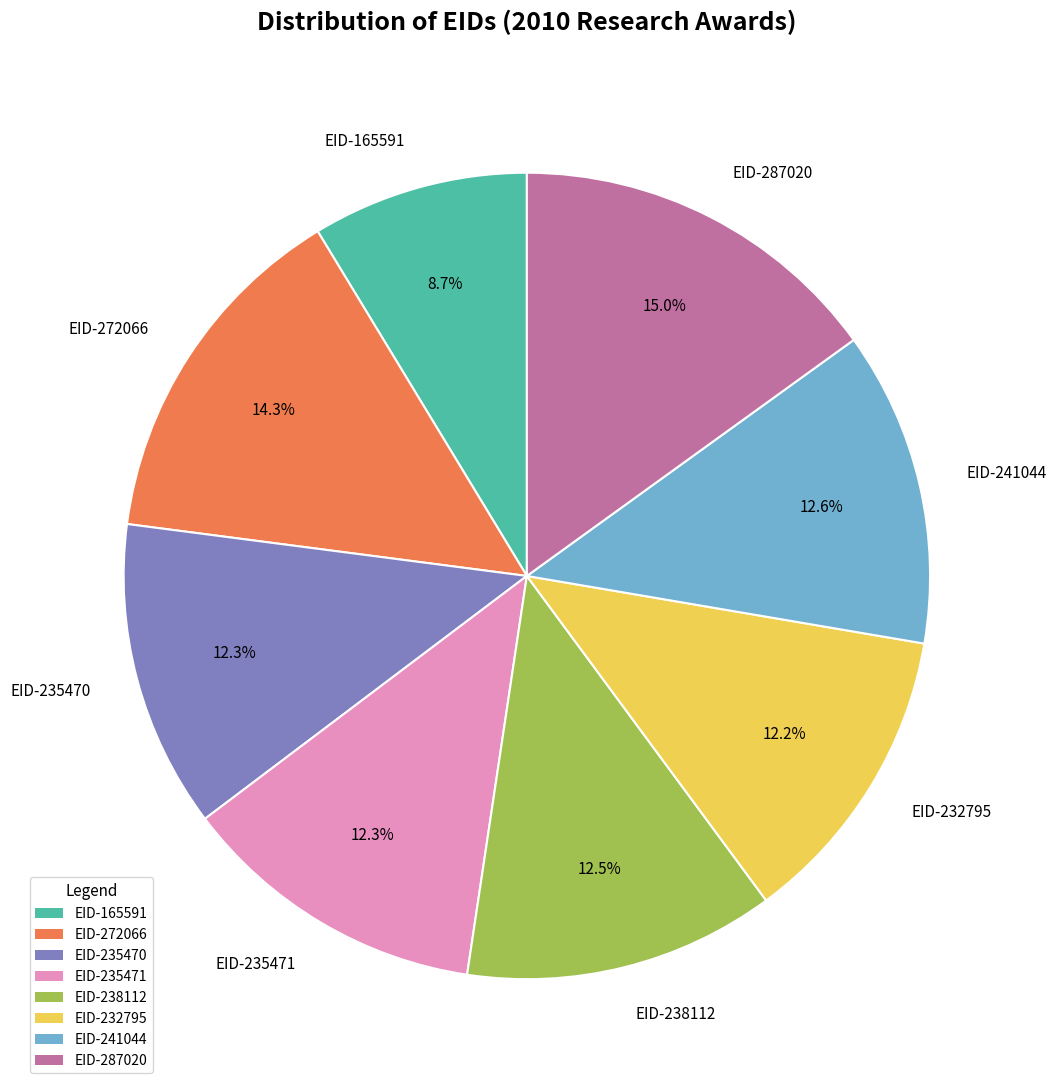

Is the sum of EID-232795 and EID-235470 greater than half?

No